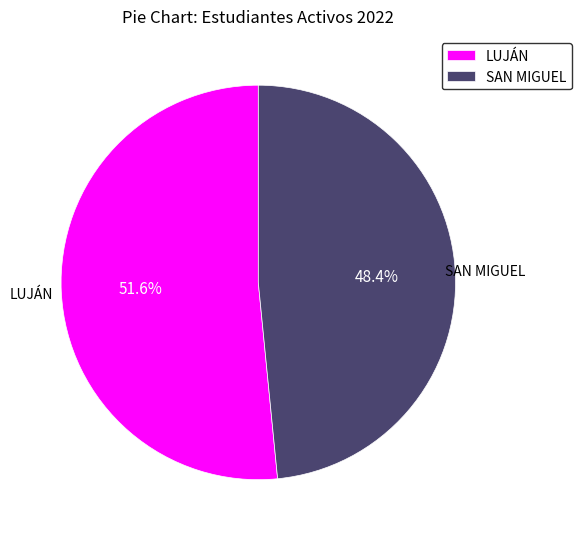

How many slices are in this pie chart?

2